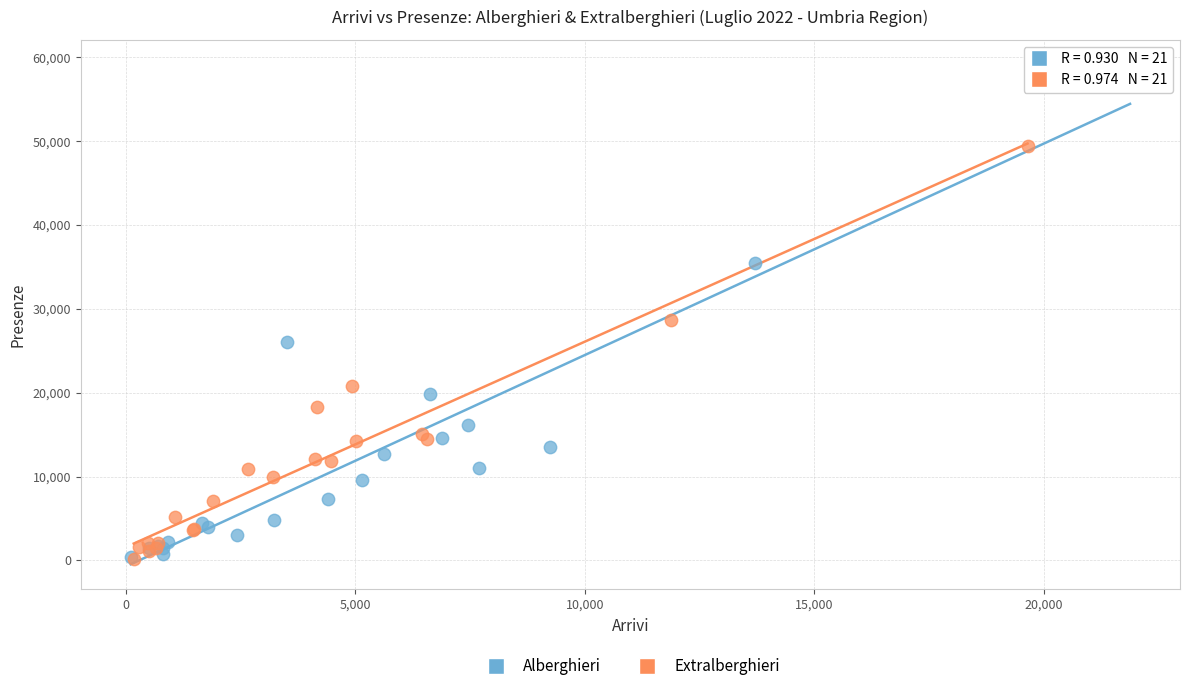

Which series reaches the maximum Y coordinate?

Alberghieri